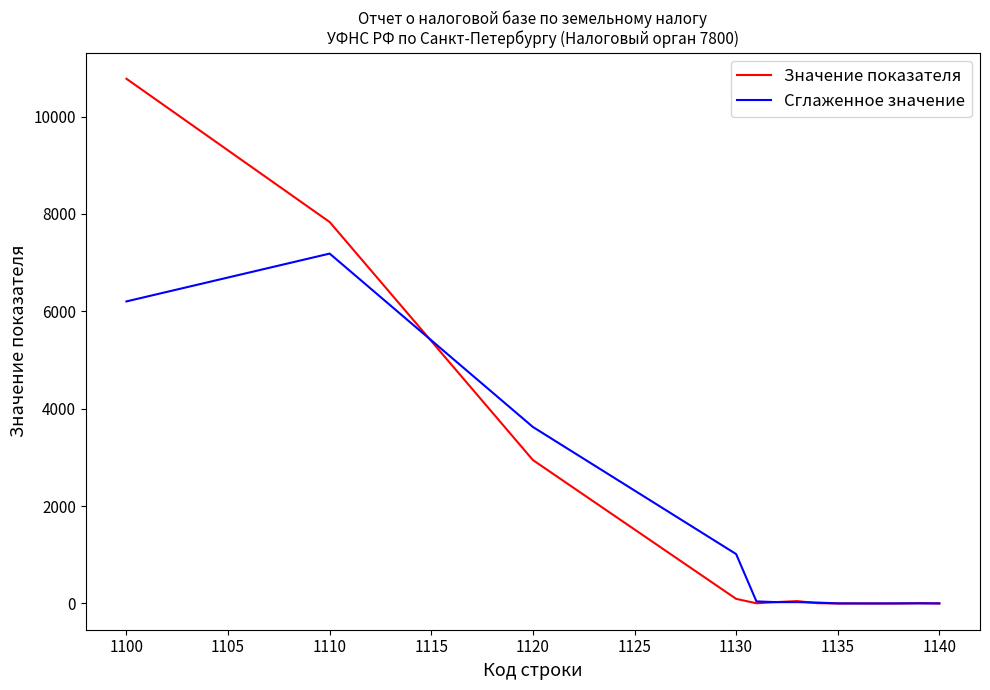

What is the maximum value for Значение показателя?

10776.0